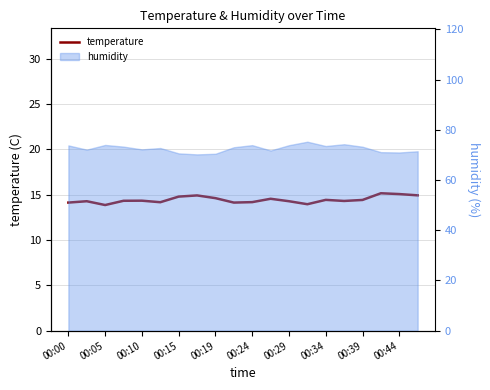

Where is the first local maximum?

00:05